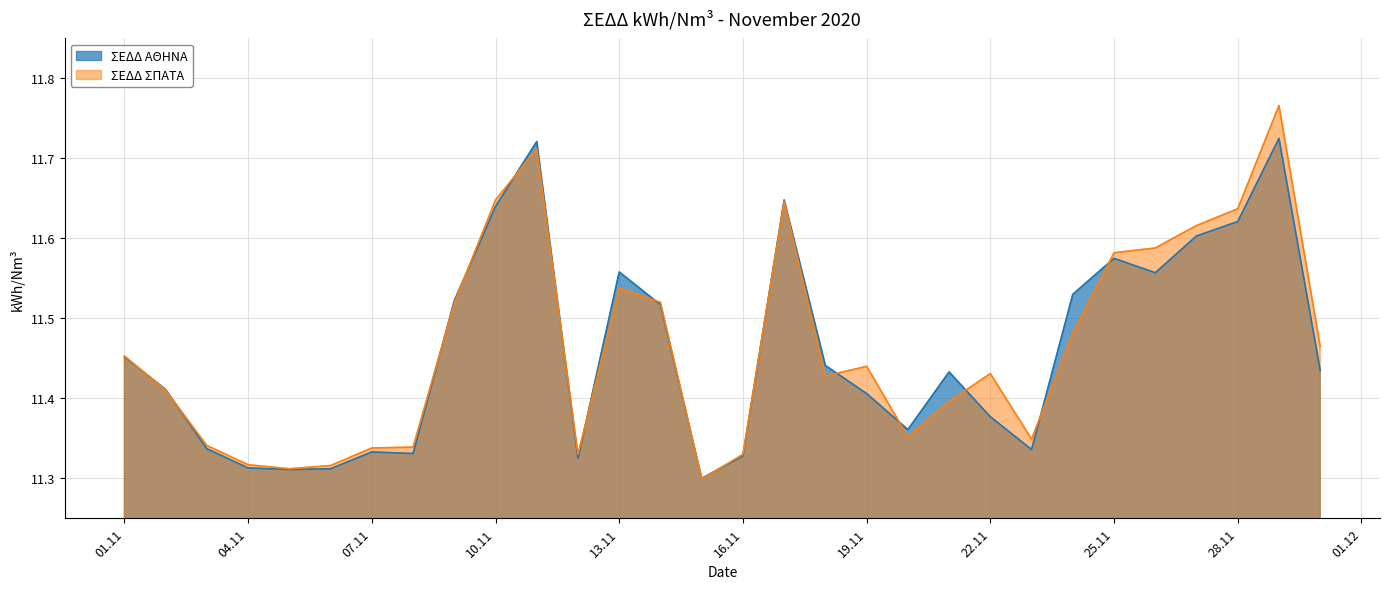

How many intersections are there between ΣΕΔΔ ΑΘΗΝΑ and ΣΕΔΔ ΣΠΑΤΑ?

16